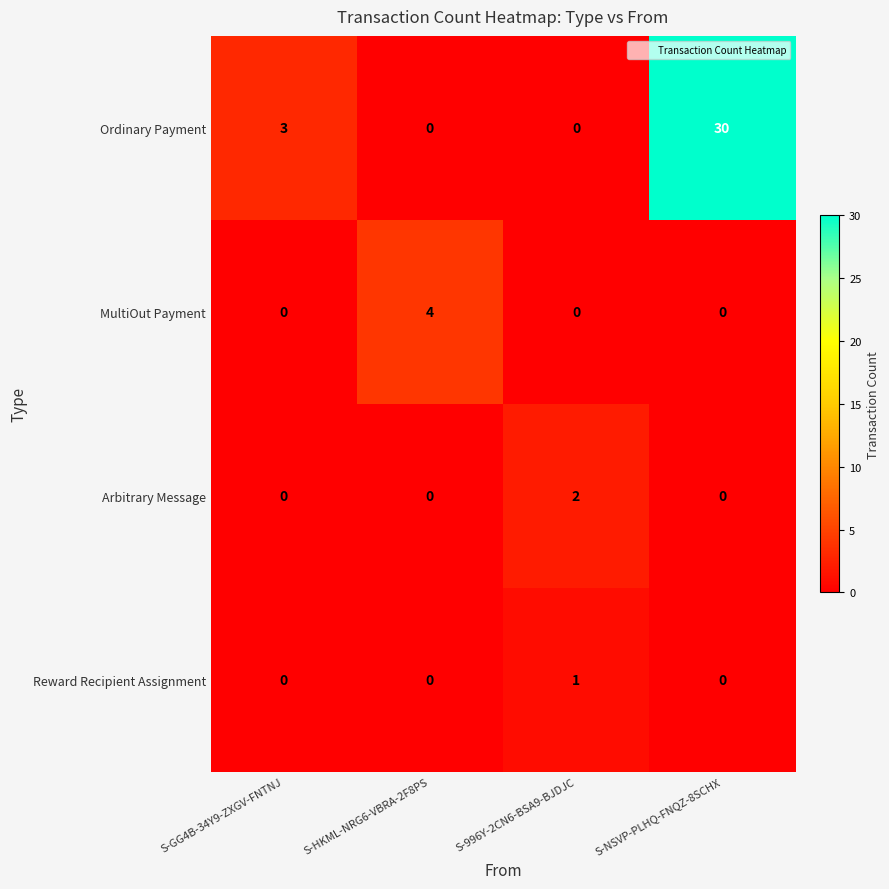

How many data points does each series have?

4